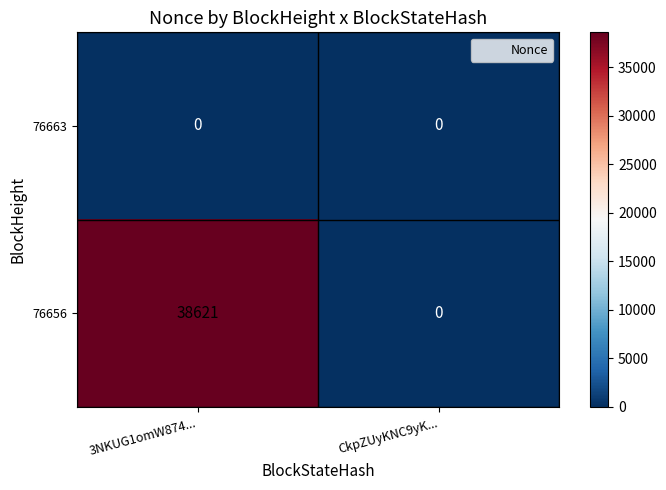

List the series in order of their overall mean, highest first.

76656, 76663